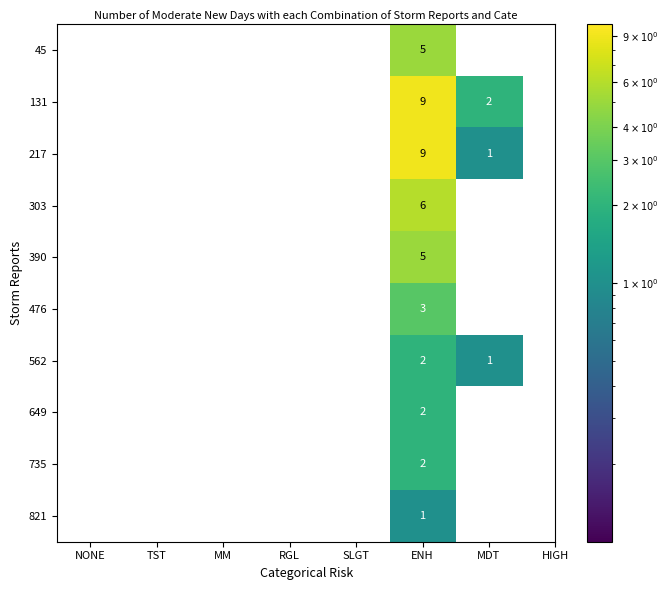

Is it true that 649 equals 0 at MDT?

True